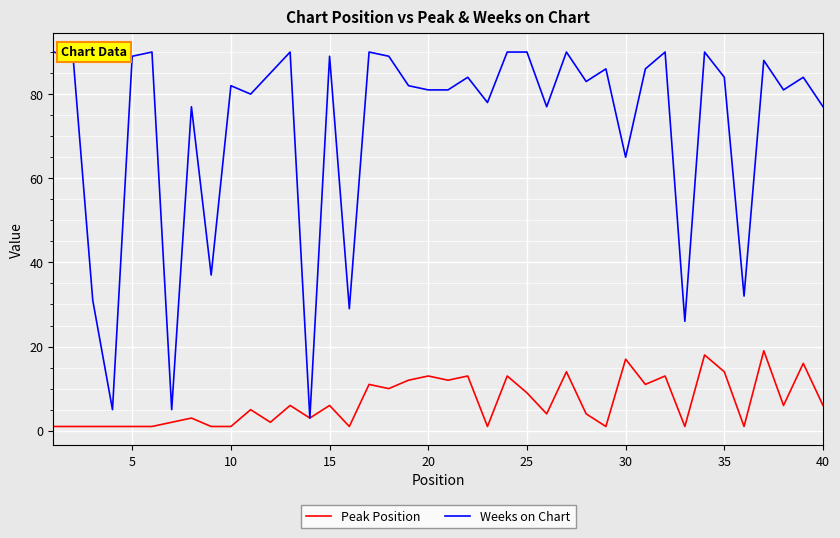

Which series has the widest spread of values?

Weeks on Chart